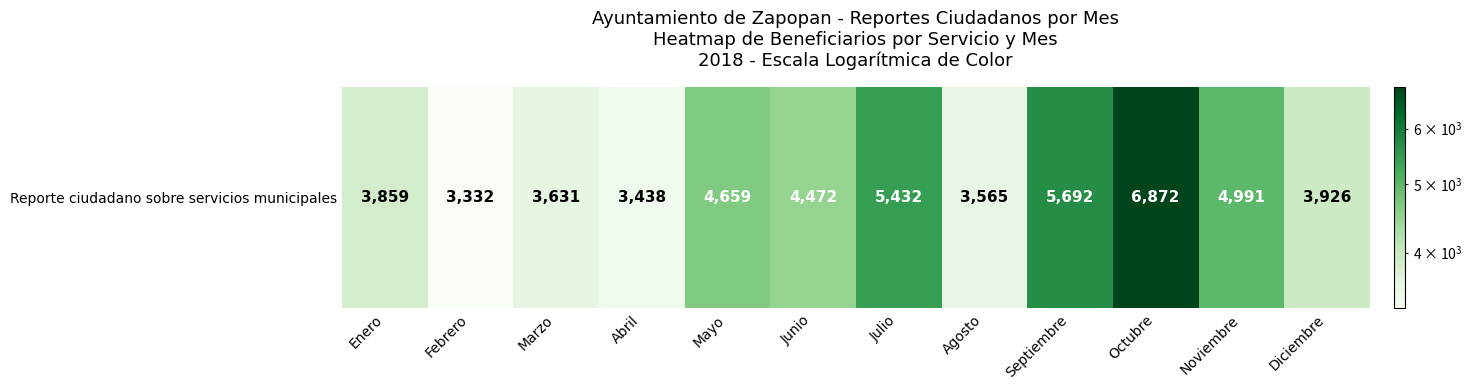

What is the smallest value displayed?

3332